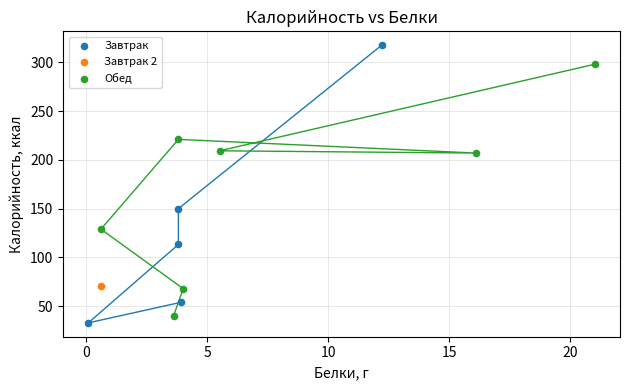

What are all the series names shown in the legend?

Завтрак, Завтрак 2, Обед